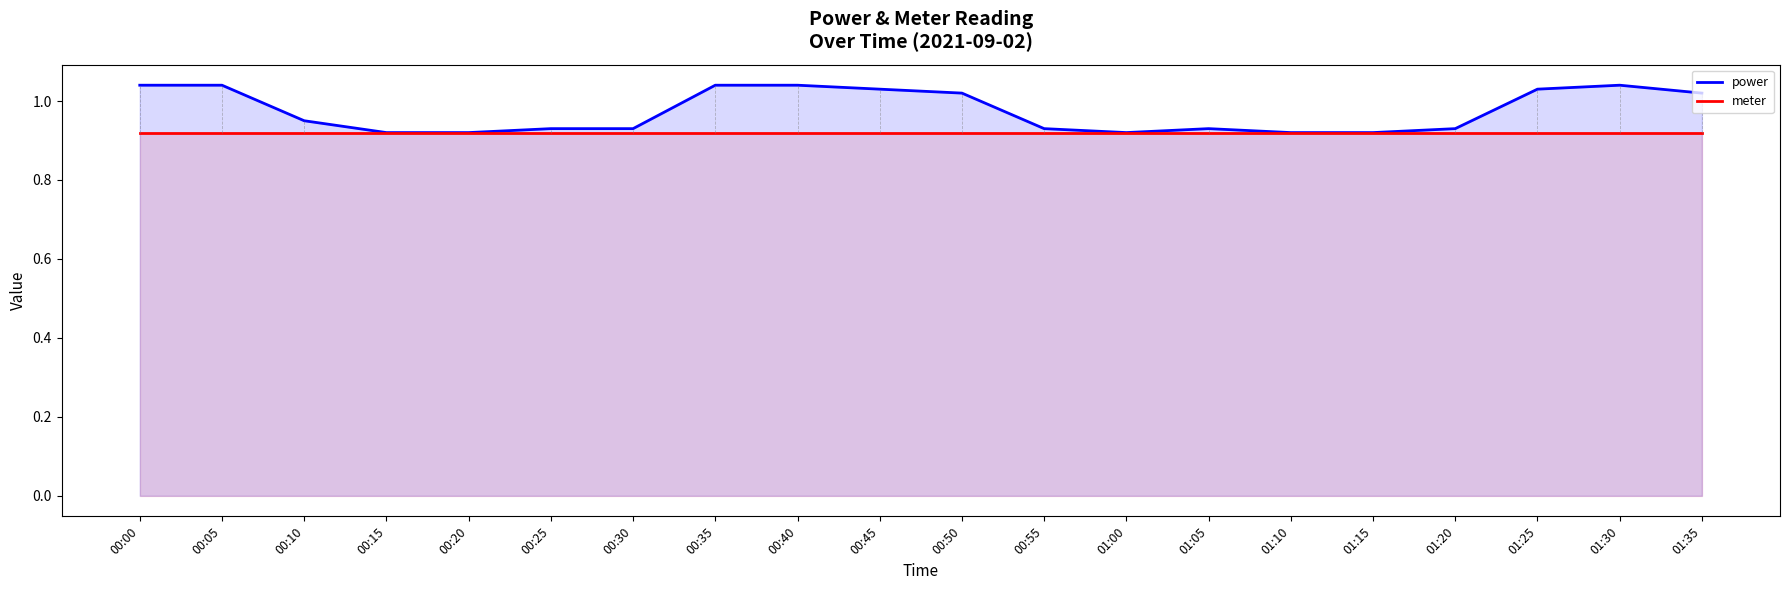

List the series in order of their peak value, highest first.

power, meter